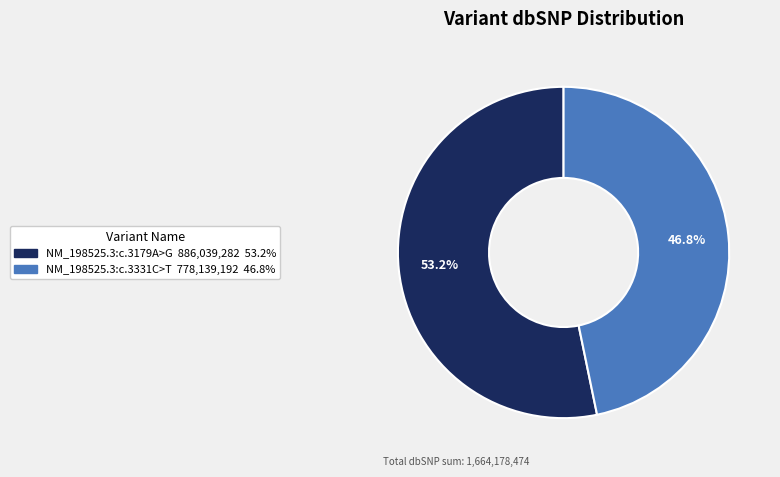

Count the number of slices in the pie.

2